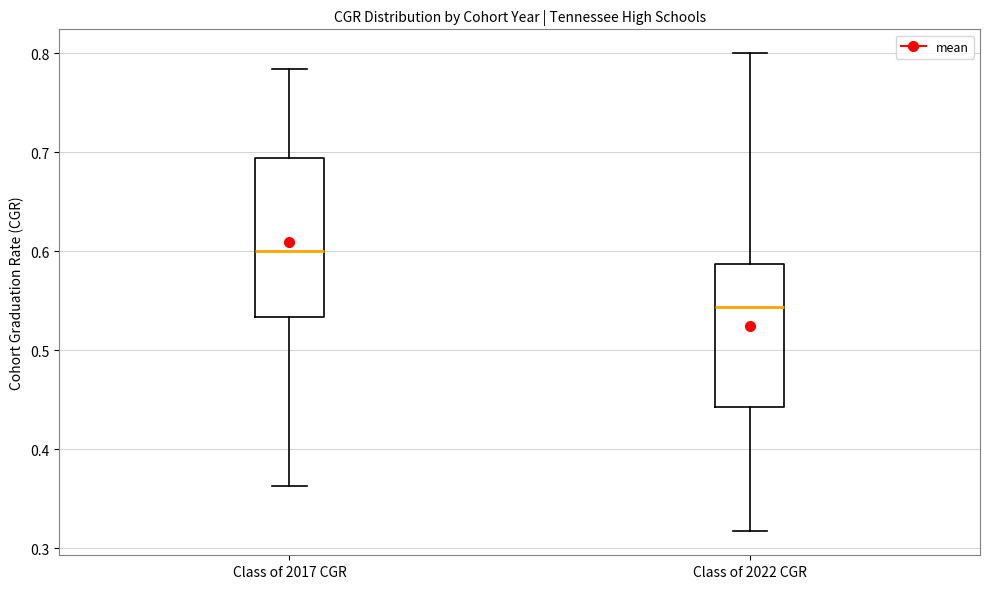

Reading left to right, transcribe this box plot: for each box, give where its median line is, the range the box spans, and where its two whiskers end, as read against the y-axis. The values are not printed on the chart, so give them approximately, as read against the axis.

Class of 2017 CGR: median 0.60, box 0.53 to 0.69, whiskers 0.36 to 0.78
Class of 2022 CGR: median 0.54, box 0.44 to 0.59, whiskers 0.32 to 0.80